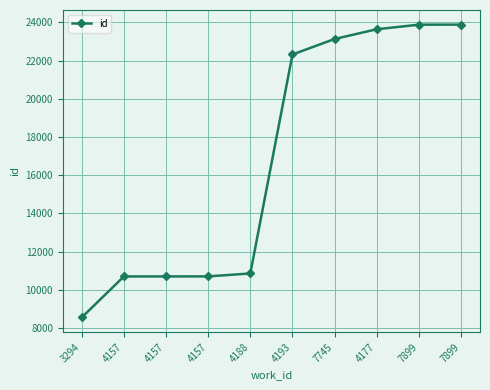

What is the sum of all values?

168382